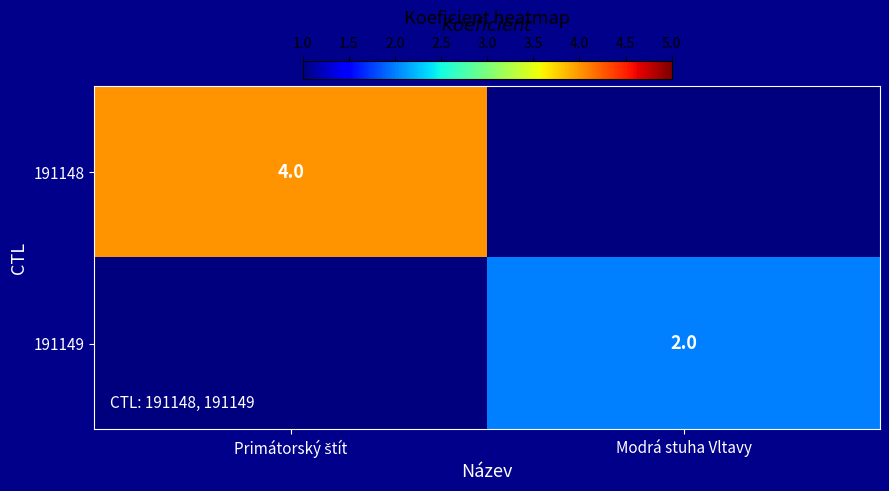

What is the difference between the maximum and minimum values in the 191149 series?

2